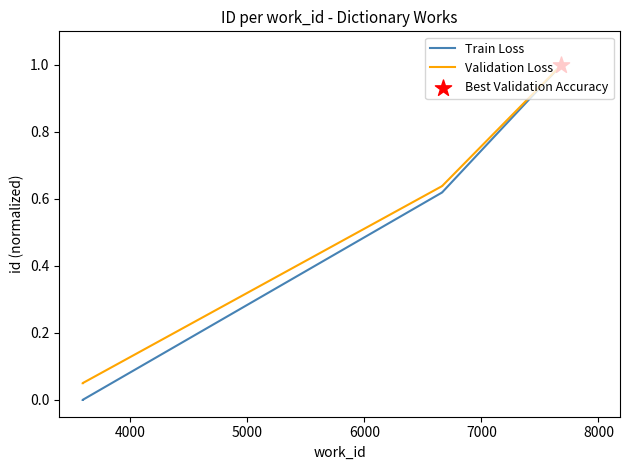

Is the value of Train Loss at 3000 greater than the value of Validation Loss at 8000?

No